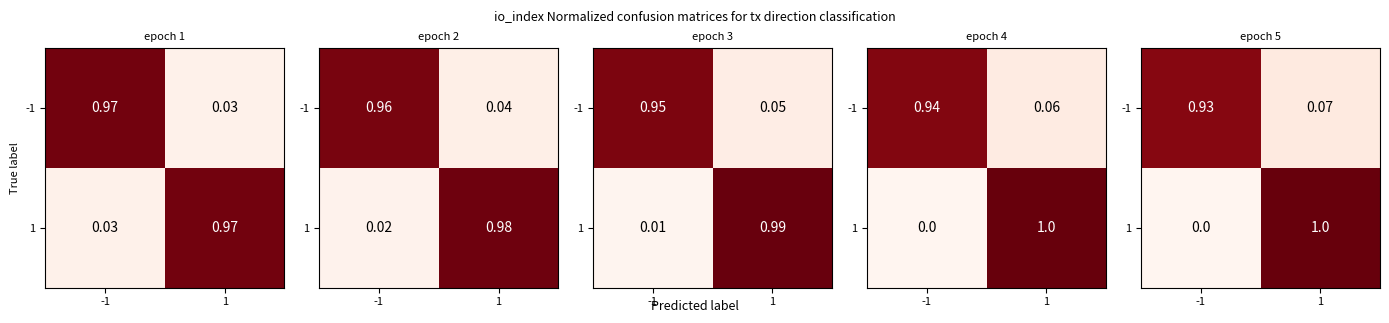

At which category does the chart reach its peak across all series?

1